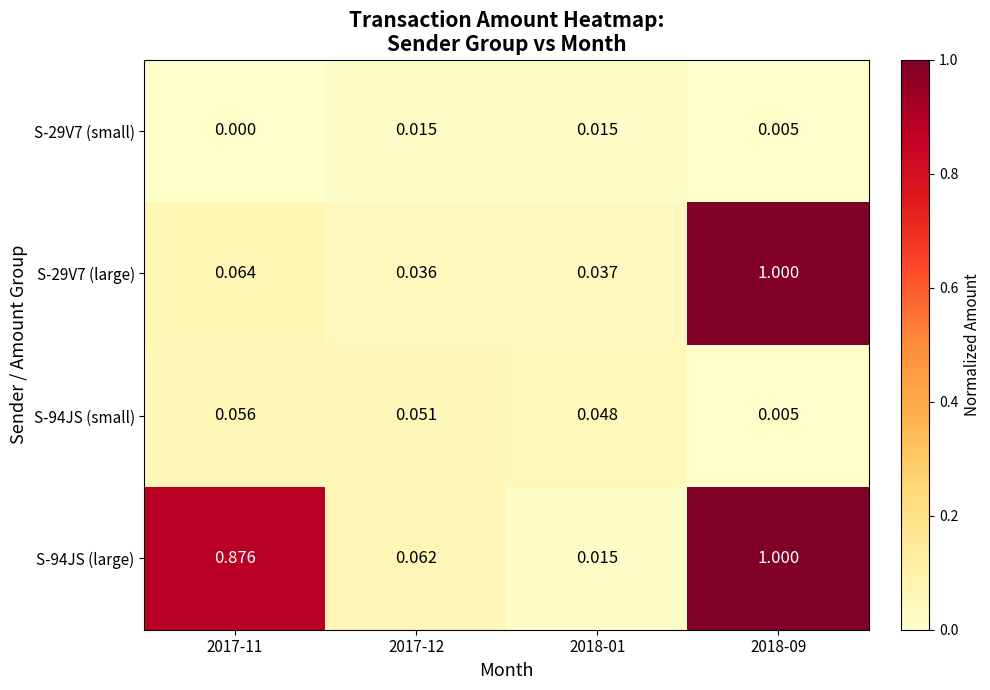

Is the value of S-29V7 (large) at 2018-09 greater than the value of S-94JS (large) at 2017-11?

Yes